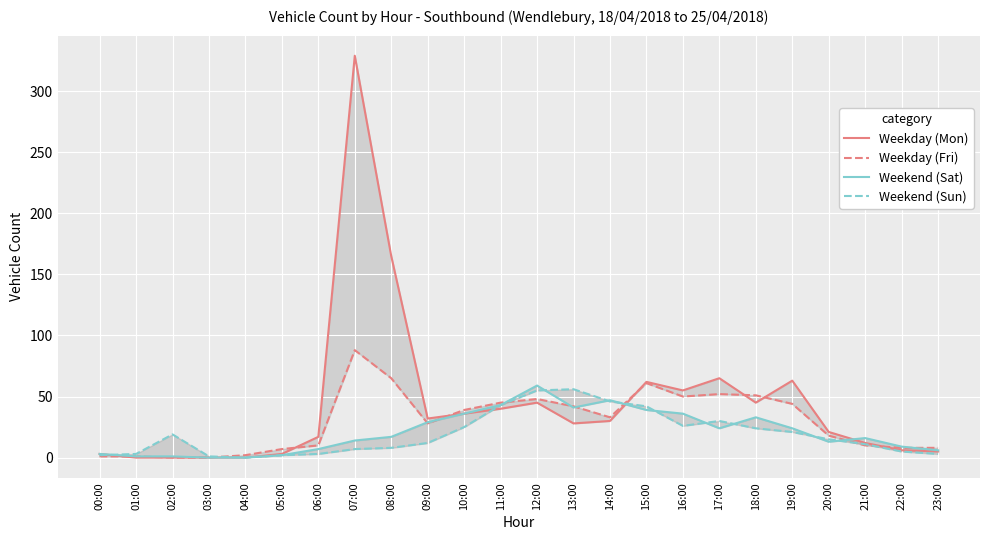

Which series has the largest range (max minus min)?

Weekday (Mon)